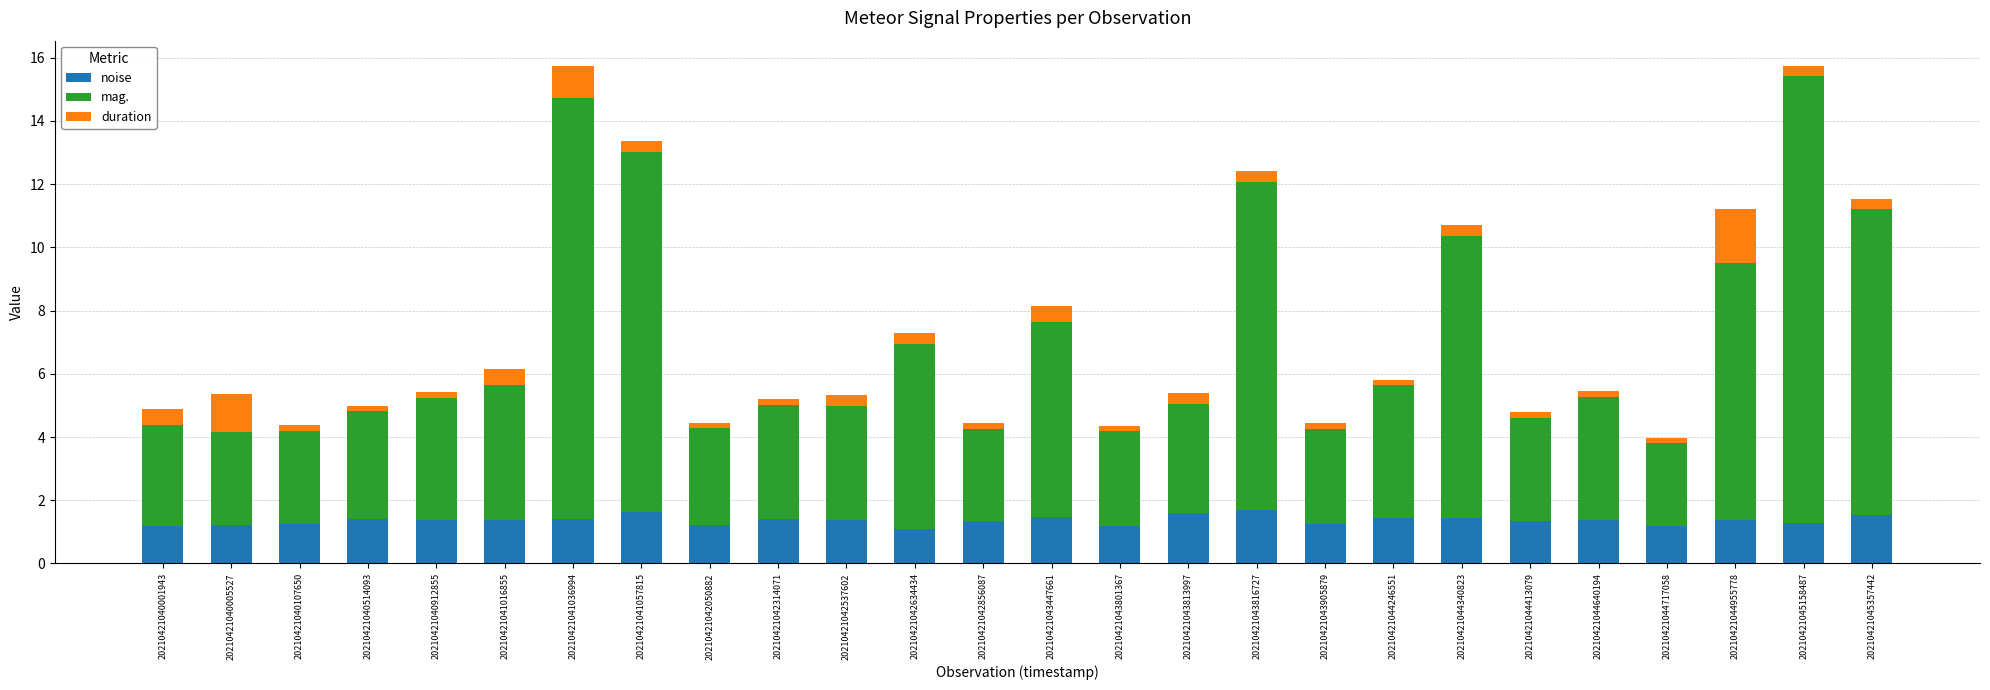

What is the difference between the maximum and minimum values in the noise series?

0.6